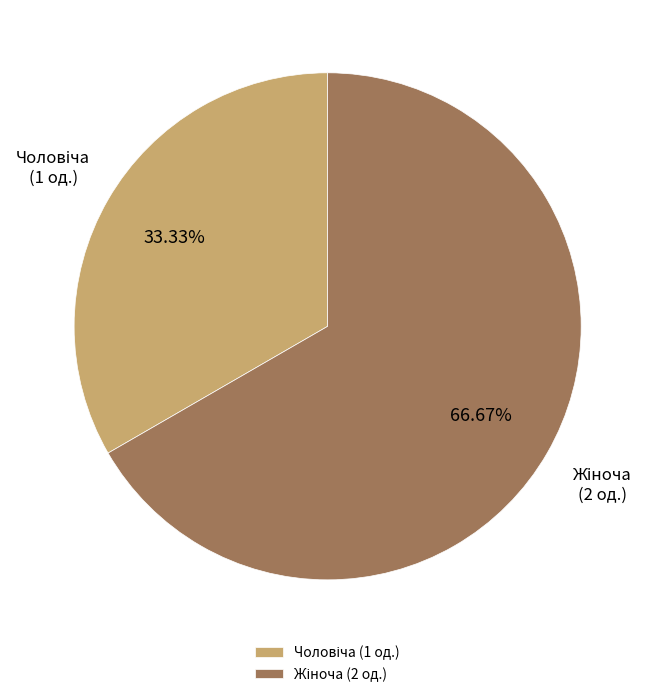

To the nearest percent, what is the difference between the largest and smallest slice percentages?

33%